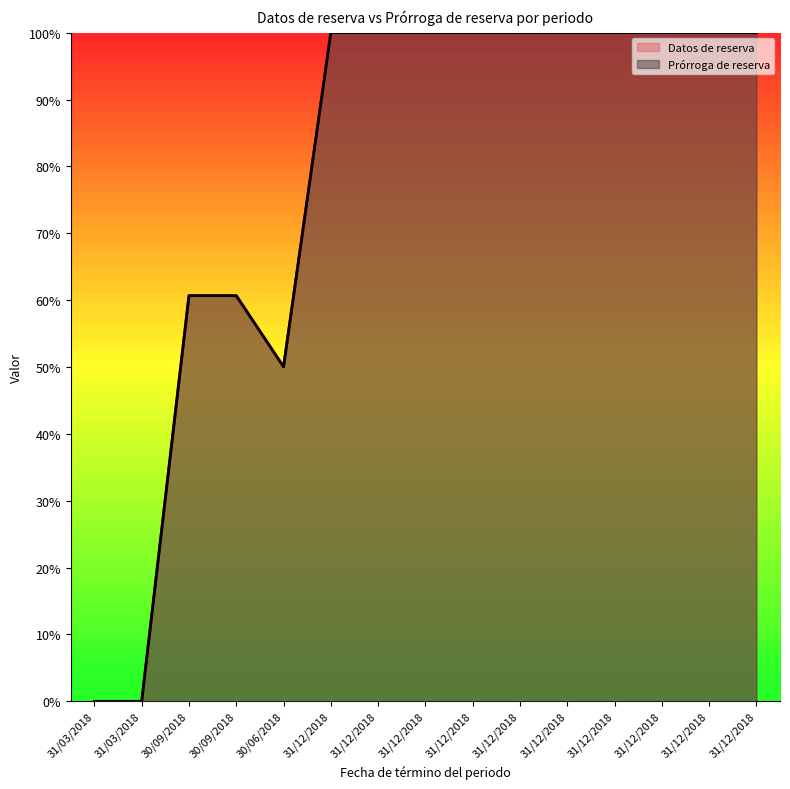

Reading right to left, transcribe all the data shown in this chart.

Datos de reserva: 100.0	100.0	100.0	100.0	100.0	100.0	100.0	100.0	100.0	100.0	50.0	60.7	60.7	0.0	0.0
Prórroga de reserva: 100.0	100.0	100.0	100.0	100.0	100.0	100.0	100.0	100.0	100.0	50.0	60.7	60.7	0.0	0.0